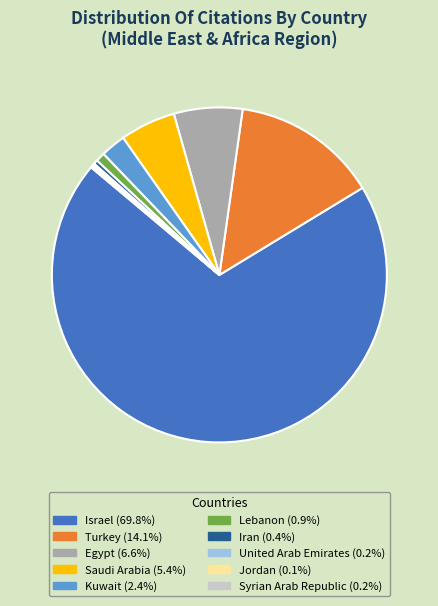

What is the largest slice in the pie chart?

Israel